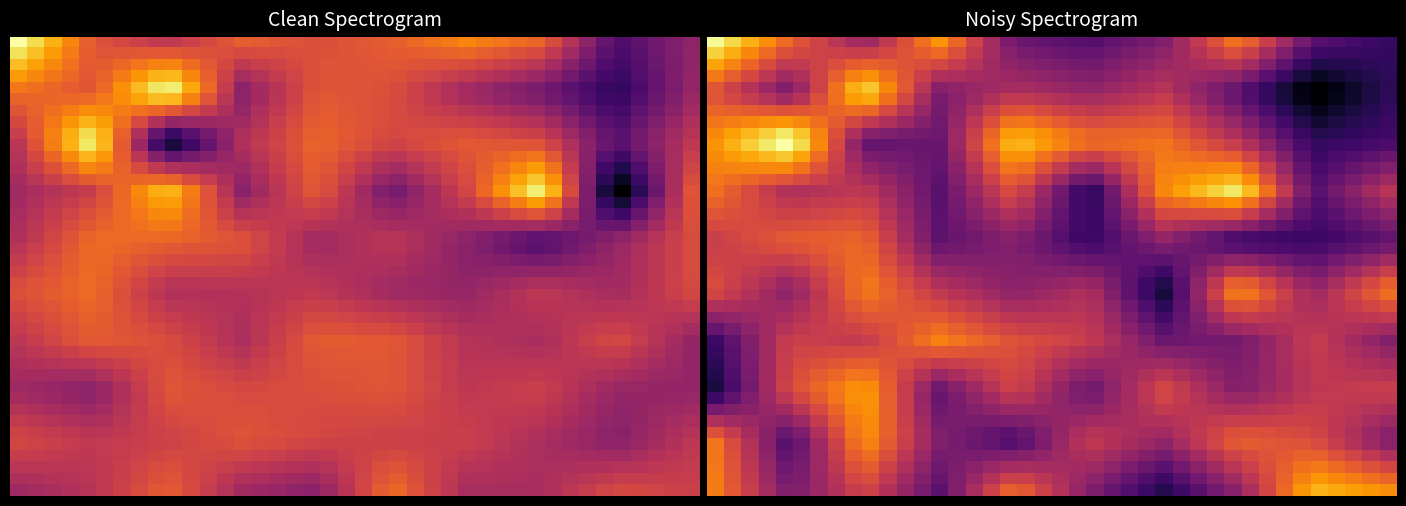

What is the total value across all series at 36?

4038202.6